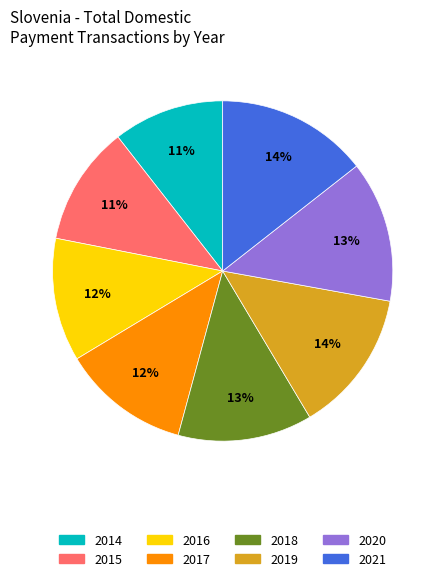

Which slice is the smallest?

2014